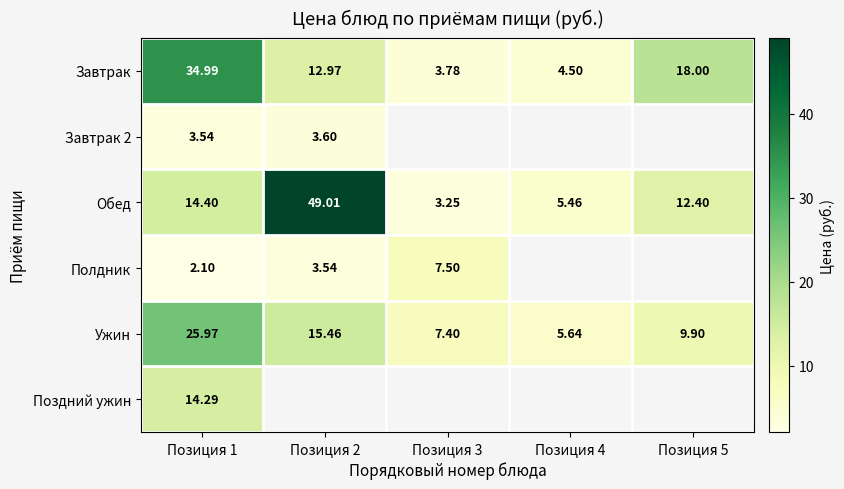

At how many categories does at least one series exceed 44?

1